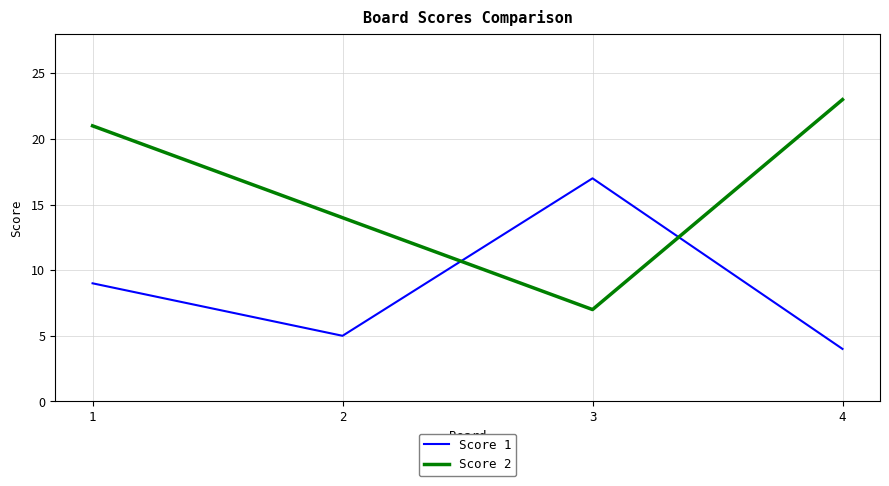

How many categories are shown in the chart?

4